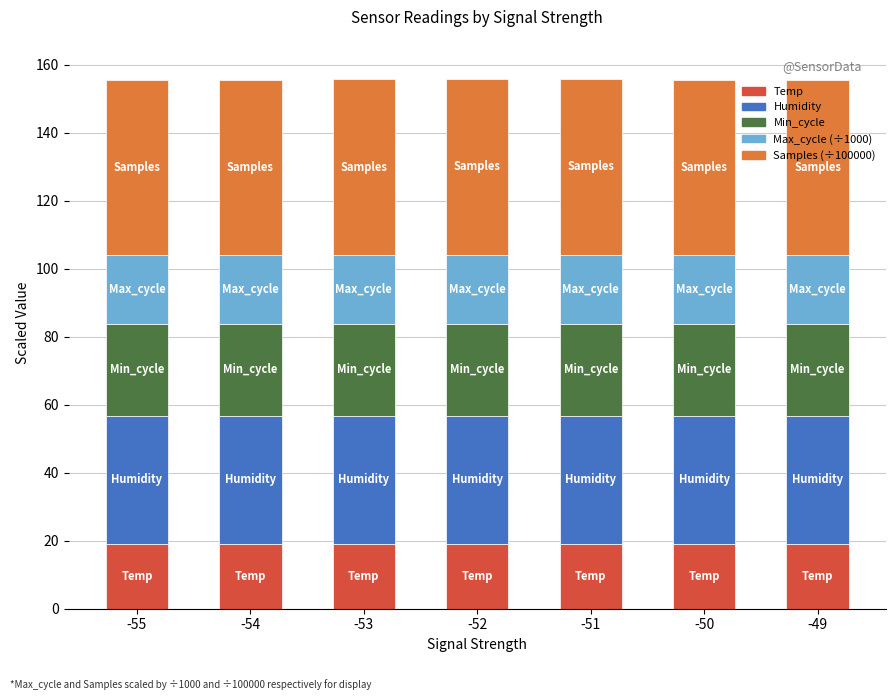

What is the total value across all series at -51?

155.8